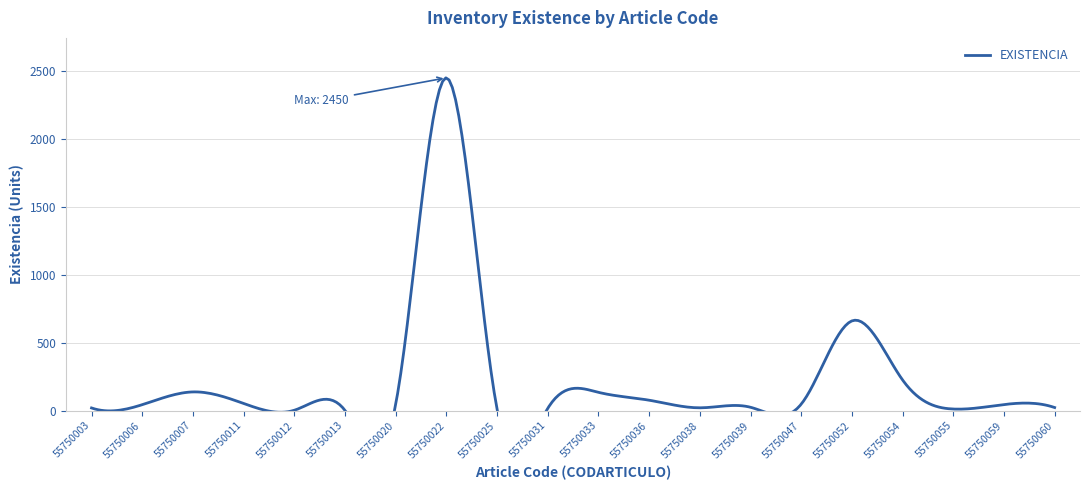

Is it true that the value at 55750033 is 54?

False